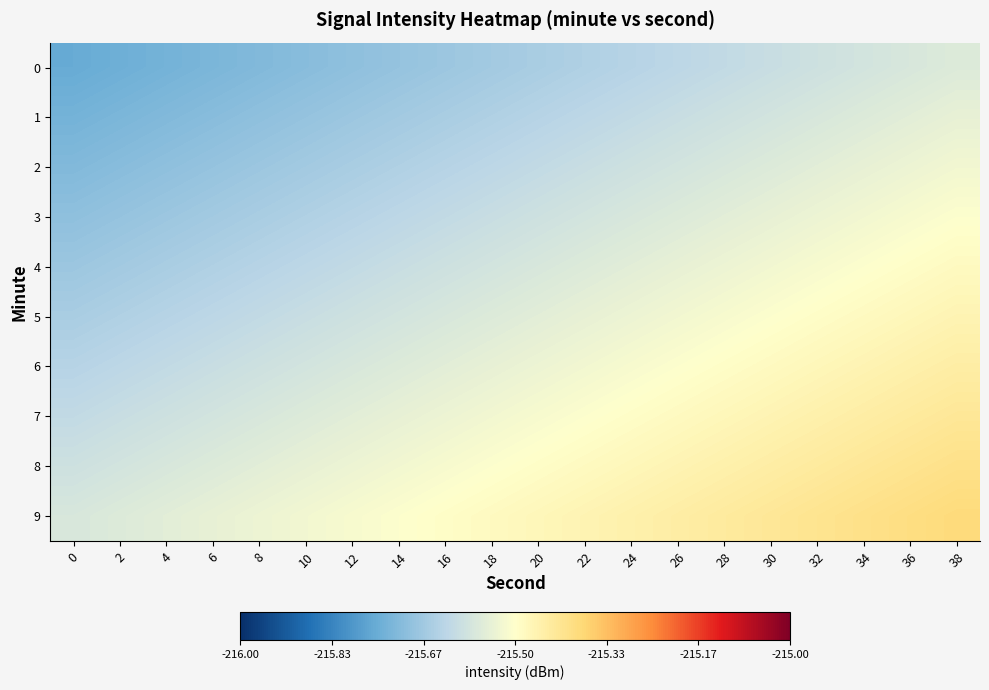

Reading left to right, list all the values displayed in this chart.

0: 0=-215.8	2=-215.7	4=-215.7	6=-215.7	8=-215.7	10=-215.7	12=-215.7	14=-215.7	16=-215.7	18=-215.7	20=-215.7	22=-215.6	24=-215.6	26=-215.6	28=-215.6	30=-215.6	32=-215.6	34=-215.6	36=-215.6	38=-215.6
1: 0=-215.7	2=-215.7	4=-215.7	6=-215.7	8=-215.7	10=-215.7	12=-215.7	14=-215.7	16=-215.7	18=-215.6	20=-215.6	22=-215.6	24=-215.6	26=-215.6	28=-215.6	30=-215.6	32=-215.6	34=-215.6	36=-215.6	38=-215.5
2: 0=-215.7	2=-215.7	4=-215.7	6=-215.7	8=-215.7	10=-215.7	12=-215.7	14=-215.6	16=-215.6	18=-215.6	20=-215.6	22=-215.6	24=-215.6	26=-215.6	28=-215.6	30=-215.6	32=-215.6	34=-215.5	36=-215.5	38=-215.5
3: 0=-215.7	2=-215.7	4=-215.7	6=-215.7	8=-215.7	10=-215.6	12=-215.6	14=-215.6	16=-215.6	18=-215.6	20=-215.6	22=-215.6	24=-215.6	26=-215.6	28=-215.6	30=-215.5	32=-215.5	34=-215.5	36=-215.5	38=-215.5
4: 0=-215.7	2=-215.7	4=-215.7	6=-215.6	8=-215.6	10=-215.6	12=-215.6	14=-215.6	16=-215.6	18=-215.6	20=-215.6	22=-215.6	24=-215.6	26=-215.5	28=-215.5	30=-215.5	32=-215.5	34=-215.5	36=-215.5	38=-215.5
5: 0=-215.7	2=-215.6	4=-215.6	6=-215.6	8=-215.6	10=-215.6	12=-215.6	14=-215.6	16=-215.6	18=-215.6	20=-215.6	22=-215.5	24=-215.5	26=-215.5	28=-215.5	30=-215.5	32=-215.5	34=-215.5	36=-215.5	38=-215.5
6: 0=-215.6	2=-215.6	4=-215.6	6=-215.6	8=-215.6	10=-215.6	12=-215.6	14=-215.6	16=-215.6	18=-215.5	20=-215.5	22=-215.5	24=-215.5	26=-215.5	28=-215.5	30=-215.5	32=-215.5	34=-215.5	36=-215.5	38=-215.4
7: 0=-215.6	2=-215.6	4=-215.6	6=-215.6	8=-215.6	10=-215.6	12=-215.6	14=-215.5	16=-215.5	18=-215.5	20=-215.5	22=-215.5	24=-215.5	26=-215.5	28=-215.5	30=-215.5	32=-215.5	34=-215.4	36=-215.4	38=-215.4
8: 0=-215.6	2=-215.6	4=-215.6	6=-215.6	8=-215.6	10=-215.5	12=-215.5	14=-215.5	16=-215.5	18=-215.5	20=-215.5	22=-215.5	24=-215.5	26=-215.5	28=-215.5	30=-215.4	32=-215.4	34=-215.4	36=-215.4	38=-215.4
9: 0=-215.6	2=-215.6	4=-215.6	6=-215.5	8=-215.5	10=-215.5	12=-215.5	14=-215.5	16=-215.5	18=-215.5	20=-215.5	22=-215.5	24=-215.5	26=-215.4	28=-215.4	30=-215.4	32=-215.4	34=-215.4	36=-215.4	38=-215.4